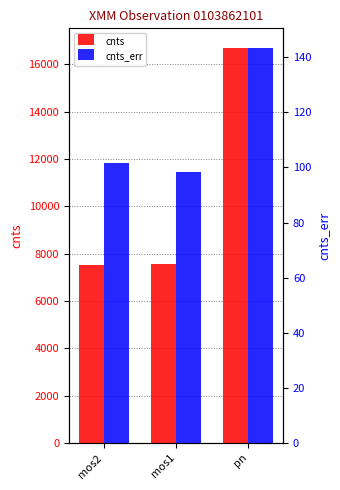

Rank the series at pn from lowest to highest value.

cnts_err, cnts